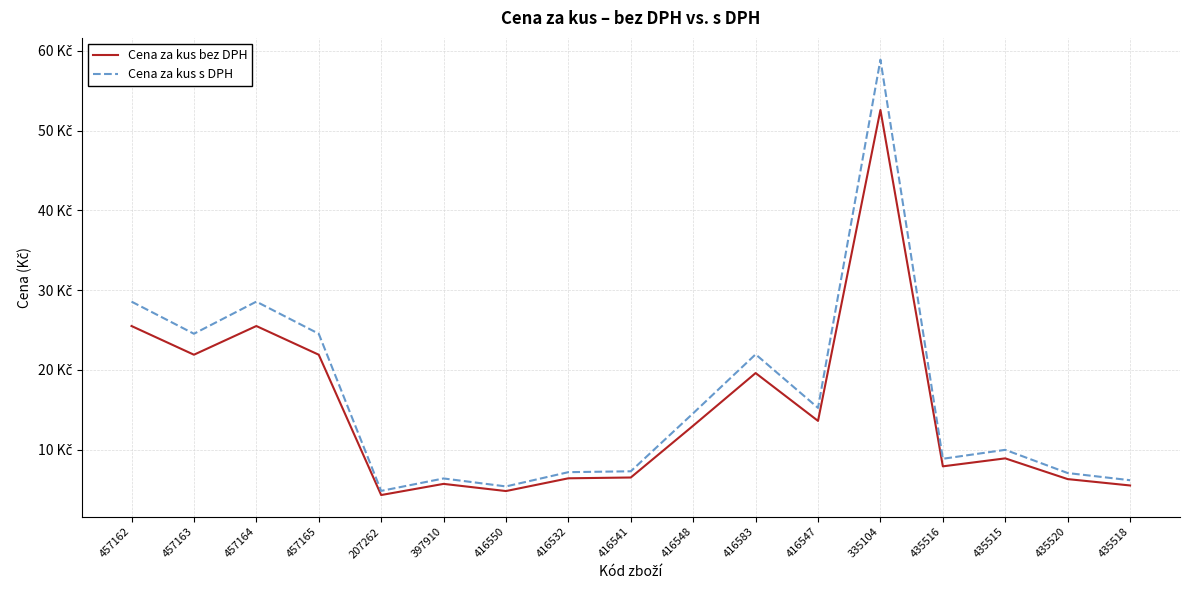

Does the chart display data point markers on the line(s)?

No